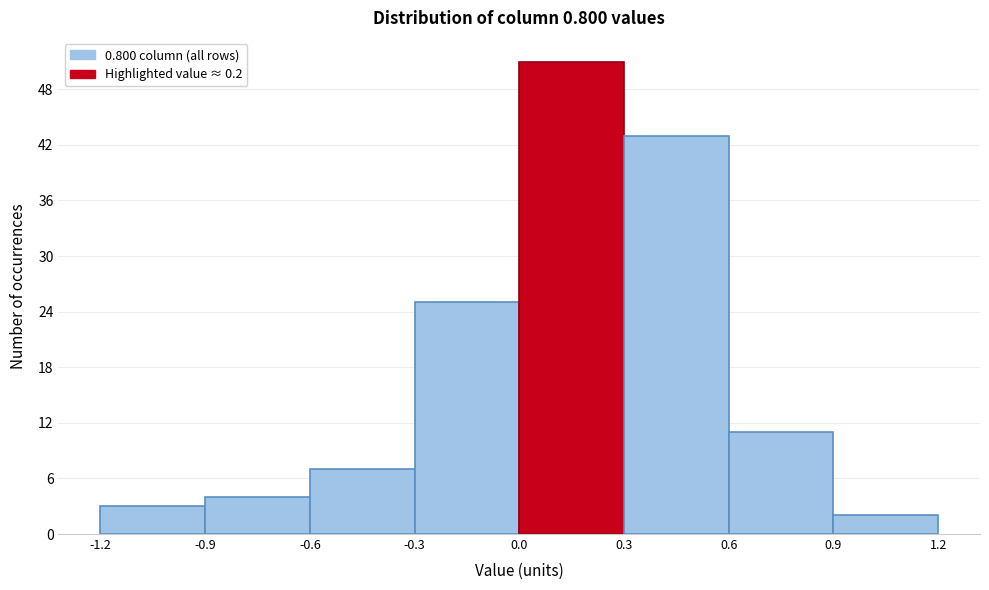

Reading left to right, list every bar in this chart as the range it spans on the x-axis followed by its height. The values are not printed on the chart, so give them approximately, as read against the axis.

-1.2 to -0.9: 3
-0.9 to -0.6: 4
-0.6 to -0.3: 7
-0.3 to 0.0: 25
0.0 to 0.3: 51
0.3 to 0.6: 43
0.6 to 0.9: 11
0.9 to 1.2: 2